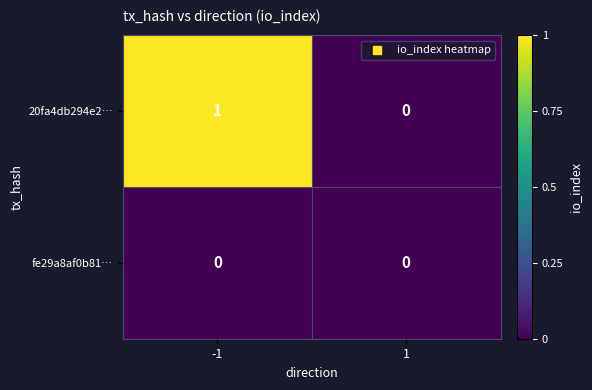

Between -1 and 1, which series saw the biggest shift?

20fa4db294e2…